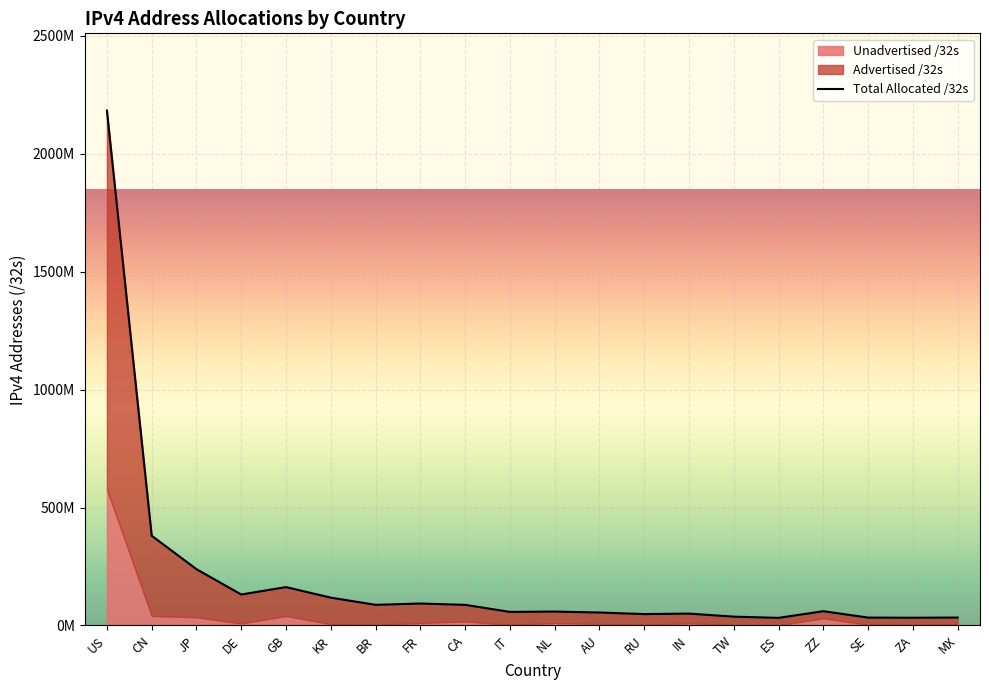

How many values in the Allocated /32s series are below 55025472?

10